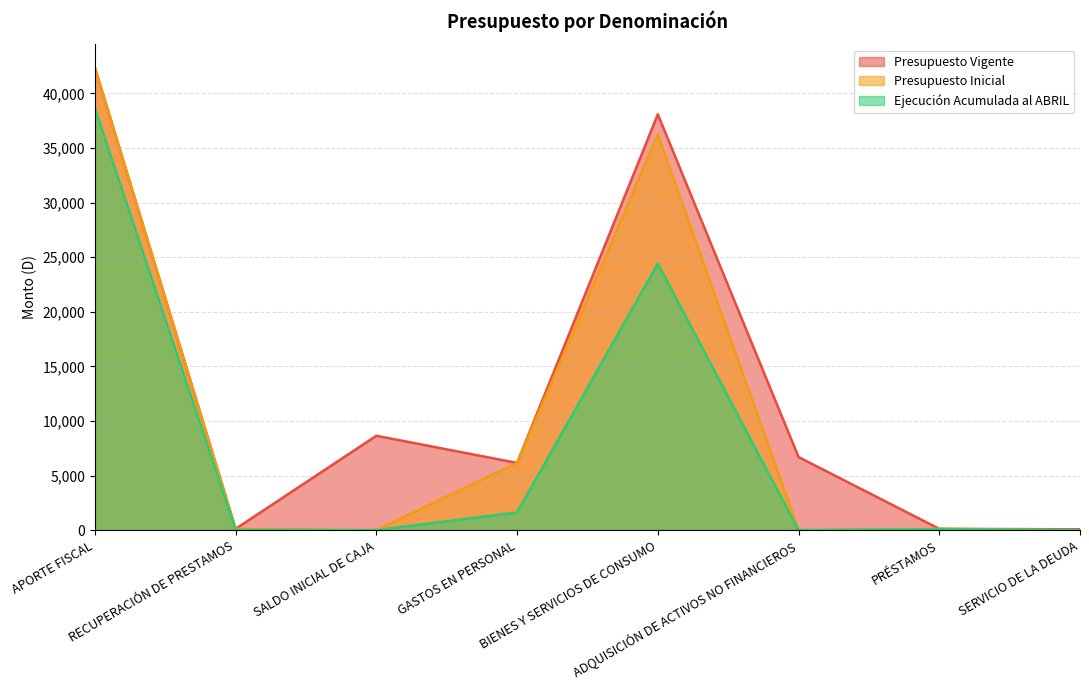

Reading left to right, extract all data points from this chart.

Presupuesto Inicial: APORTE FISCAL=42375	RECUPERACIÓN DE PRESTAMOS=120	SALDO INICIAL DE CAJA=0	GASTOS EN PERSONAL=6158	BIENES Y SERVICIOS DE CONSUMO=36217	ADQUISICIÓN DE ACTIVOS NO FINANCIEROS=0	PRÉSTAMOS=120	SERVICIO DE LA DEUDA=0
Presupuesto Vigente: APORTE FISCAL=42375	RECUPERACIÓN DE PRESTAMOS=120	SALDO INICIAL DE CAJA=8645	GASTOS EN PERSONAL=6158	BIENES Y SERVICIOS DE CONSUMO=38090	ADQUISICIÓN DE ACTIVOS NO FINANCIEROS=6696	PRÉSTAMOS=120	SERVICIO DE LA DEUDA=76
Ejecución Acumulada al ABRIL: APORTE FISCAL=38621	RECUPERACIÓN DE PRESTAMOS=20	SALDO INICIAL DE CAJA=0	GASTOS EN PERSONAL=1627	BIENES Y SERVICIOS DE CONSUMO=24409	ADQUISICIÓN DE ACTIVOS NO FINANCIEROS=0	PRÉSTAMOS=89	SERVICIO DE LA DEUDA=0